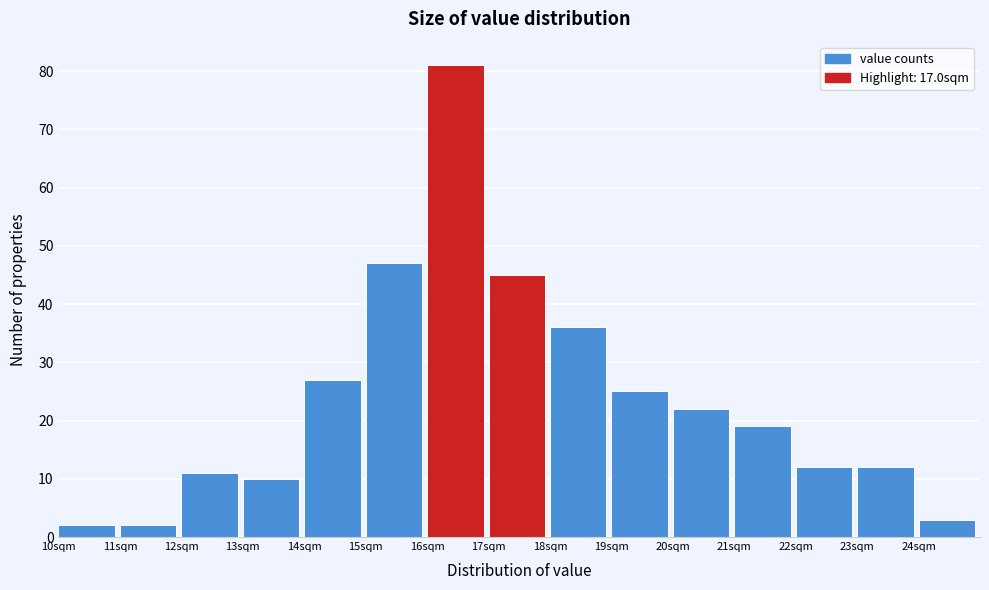

Reading left to right, transcribe this chart: for each bar, give the range it covers on the x-axis and its height. The values are not printed on the chart, so give them approximately, as read against the axis.

10 to 11: 2
11 to 12: 2
12 to 13: 11
13 to 14: 10
14 to 15: 27
15 to 16: 47
16 to 17: 81
17 to 18: 45
18 to 19: 36
19 to 20: 25
20 to 21: 22
21 to 22: 19
22 to 23: 12
23 to 24: 12
24 to 25: 3